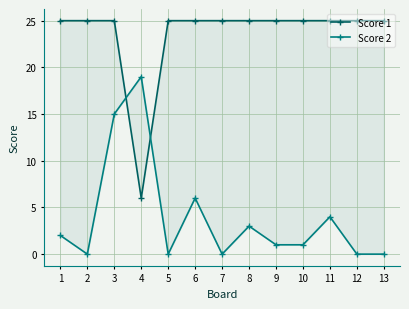

At which category does the chart reach its minimum across all series?

2